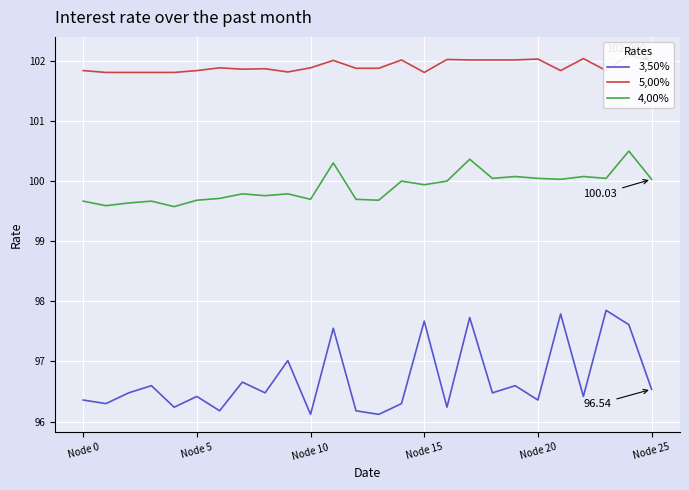

Is this an area chart (filled region under the line)?

No